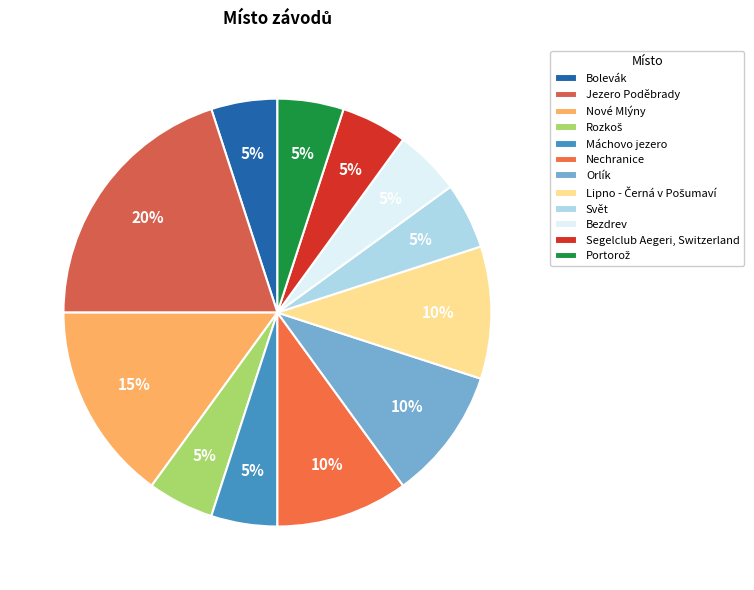

What is the ratio of the value at Lipno - Černá v Pošumaví to the value at Segelclub Aegeri, Switzerland?

2.0